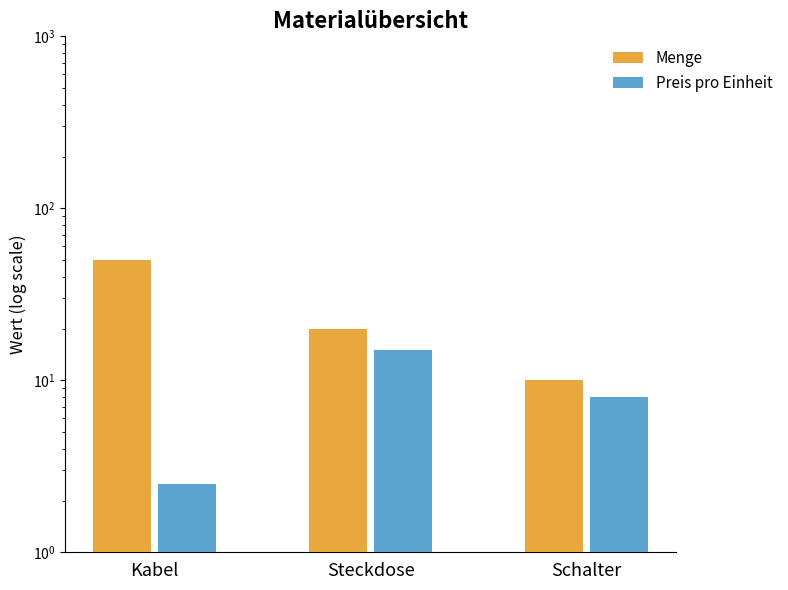

Rank the series at Schalter from lowest to highest value.

Preis pro Einheit, Menge